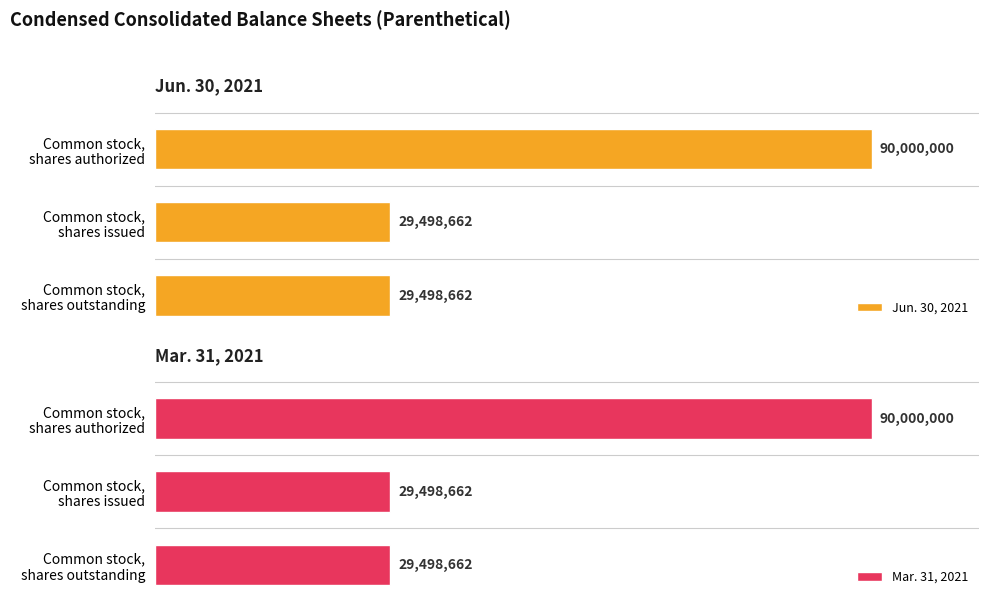

What is the approximate value of Mar. 31, 2021 at Common stock, shares issued?

29498662